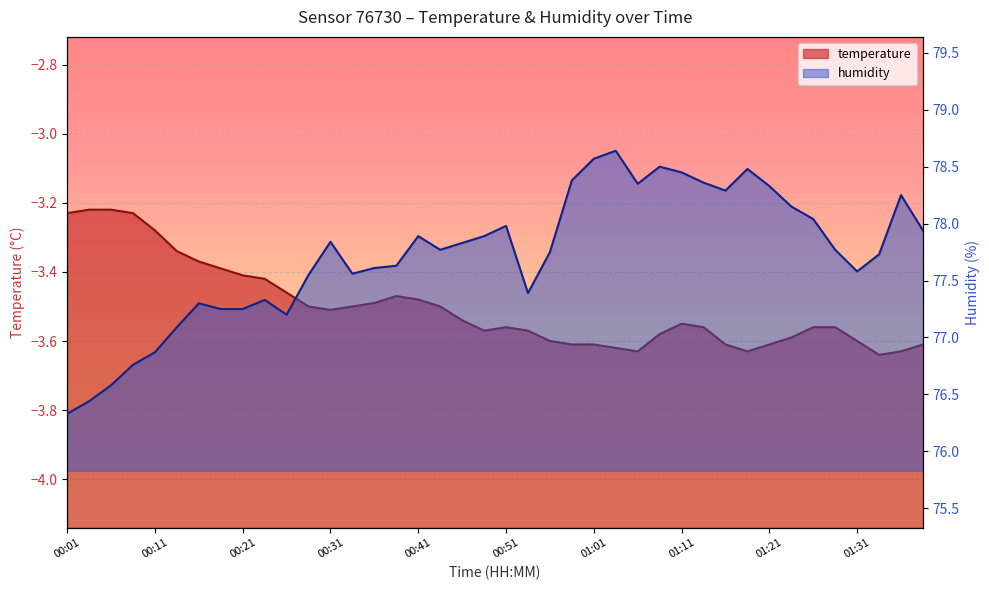

Which series has the largest range (max minus min)?

humidity